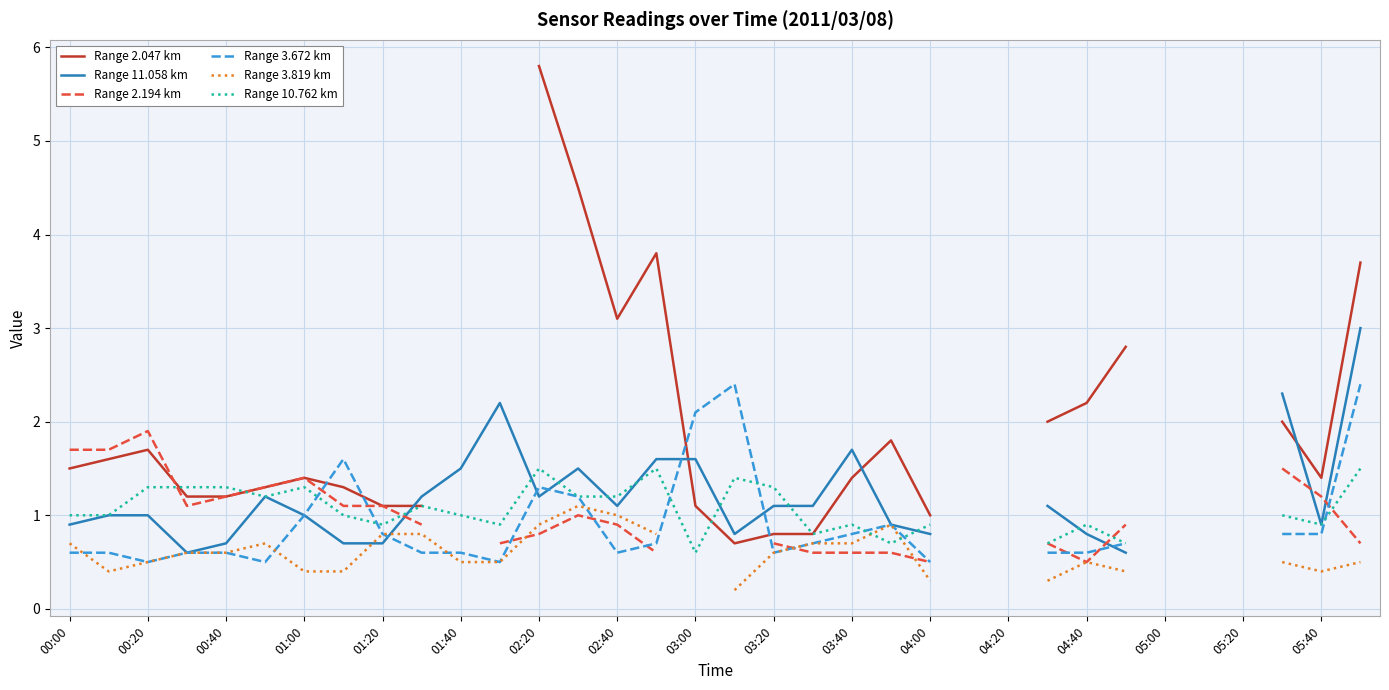

What is the value of the Range 2.047 km point at the 2nd from the left?

1.6